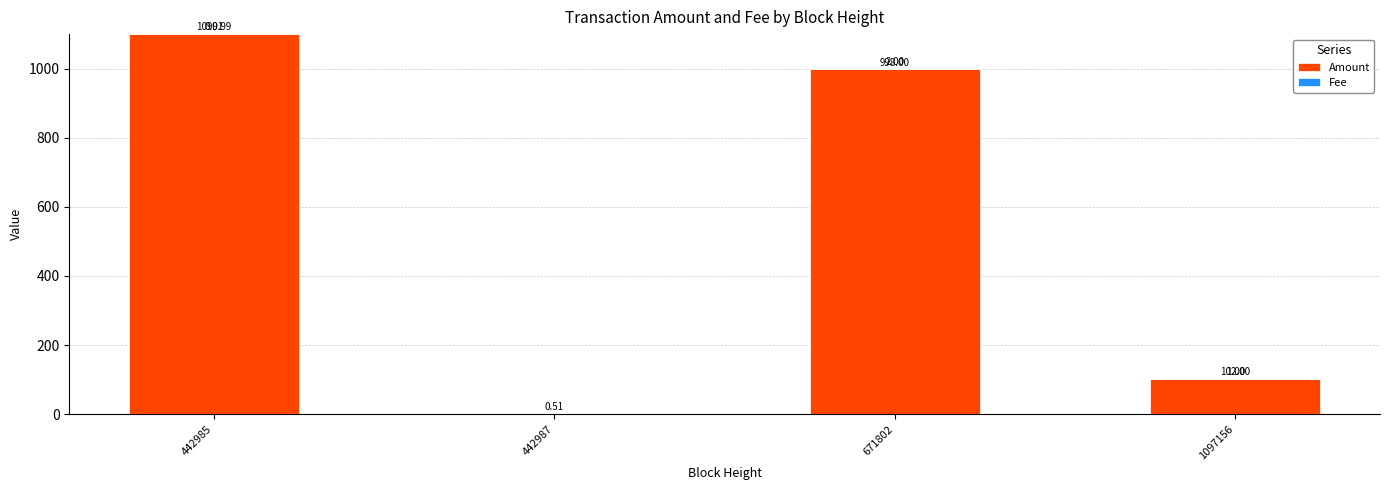

What is the sum of the Amount values at 1097156 and 442985?

1202.0